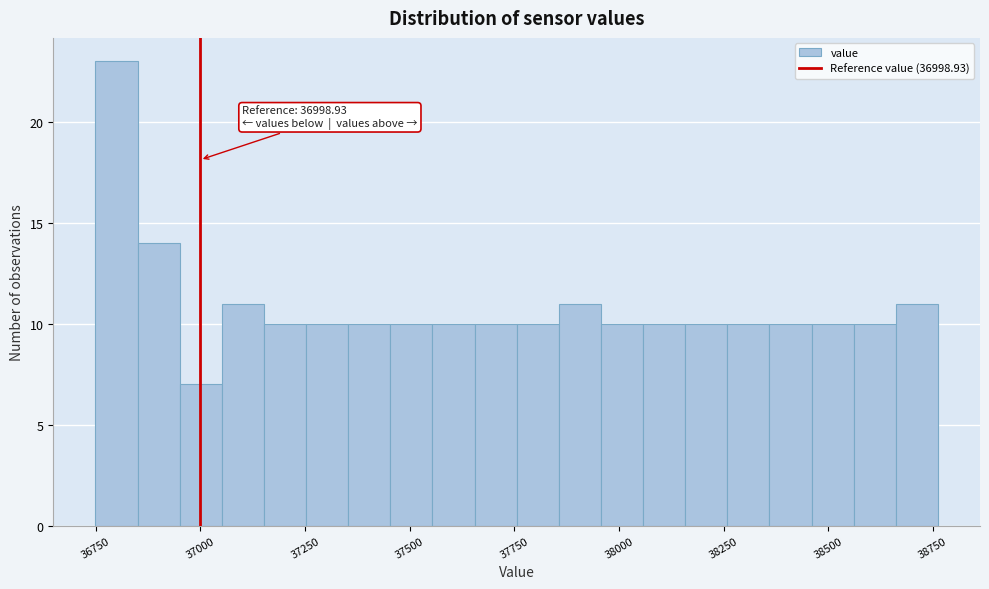

Around what value on the x-axis is the tallest bar? Give the approximate position of its centre, as read against the axis.

36800